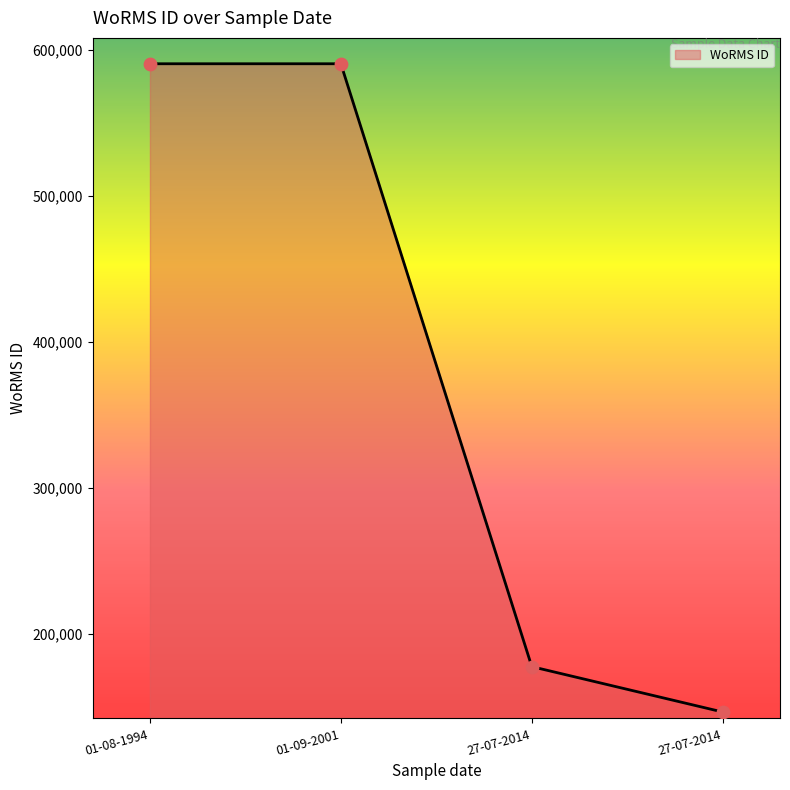

How many values are below 590432?

2